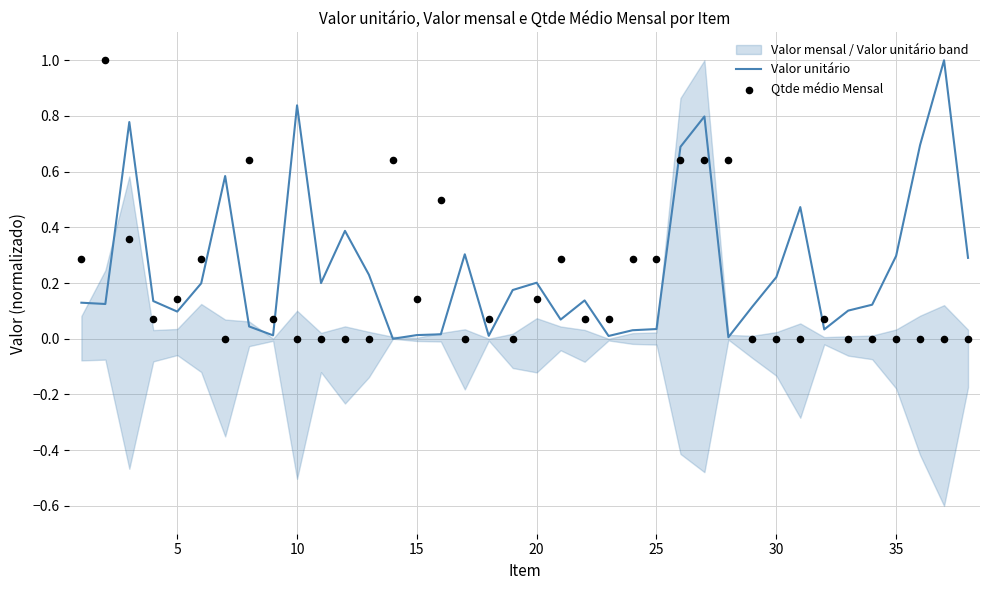

Which series reaches the maximum Y coordinate?

Valor unitário